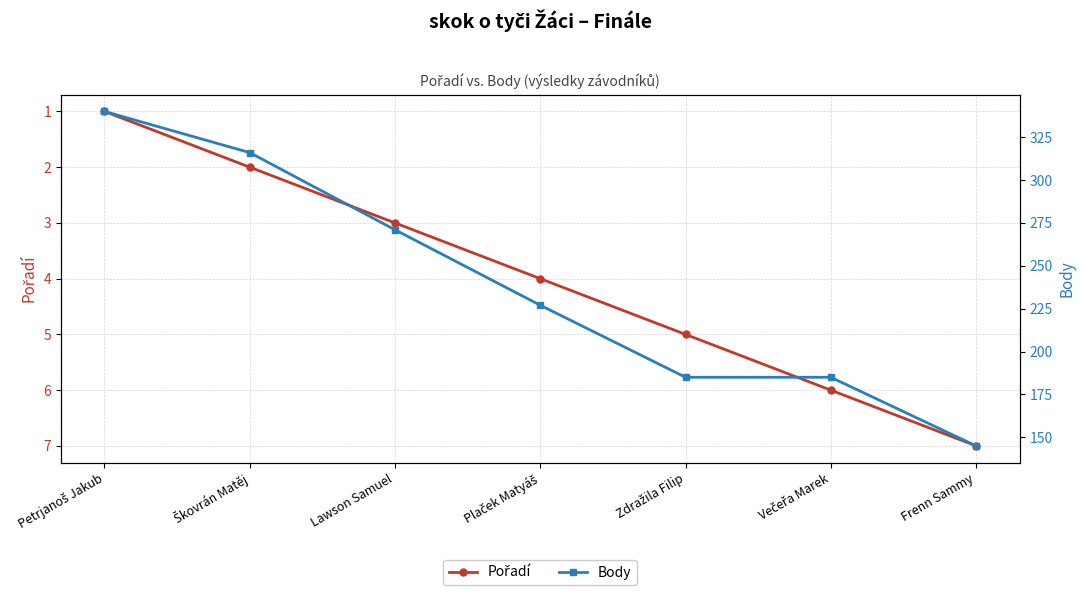

Where does the Pořadí series first go above 4?

Zdražila Filip